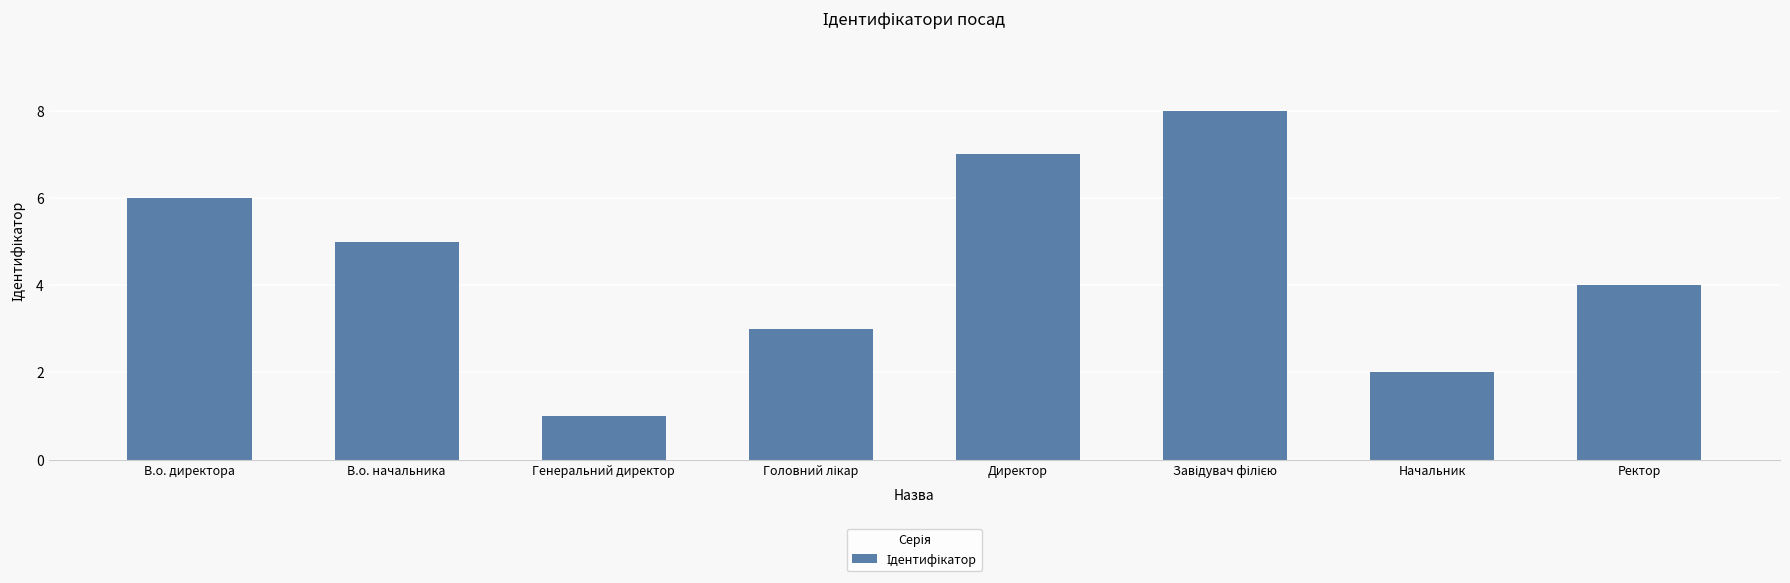

What is the maximum value shown in the chart?

8